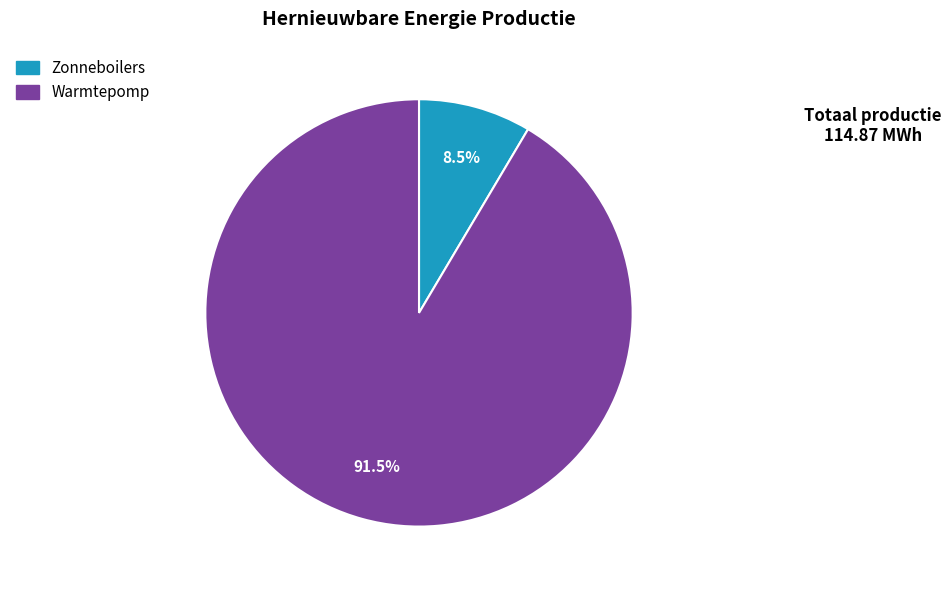

Is there a majority slice in this chart?

Yes